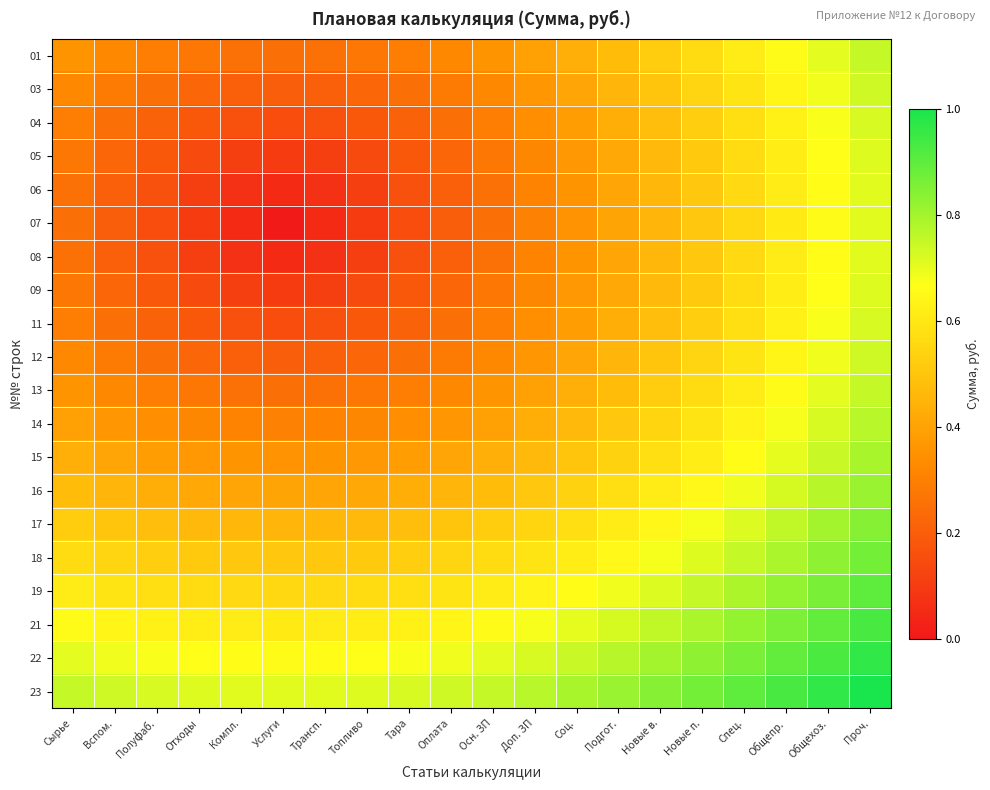

Reading right to left, list all the values displayed in this chart.

01: Проч.=0.8	Общехоз.=0.7	Общепр.=0.7	Спец.=0.6	Новые п.=0.6	Новые в.=0.5	Подгот.=0.5	Соц.=0.4	Доп. ЗП=0.4	Осн. ЗП=0.4	Оплата=0.3	Тара=0.3	Топливо=0.3	Трансп.=0.3	Услуги=0.3	Компл.=0.3	Отходы=0.3	Полуфаб.=0.3	Вспом.=0.3	Сырье=0.4
03: Проч.=0.7	Общехоз.=0.7	Общепр.=0.6	Спец.=0.6	Новые п.=0.5	Новые в.=0.5	Подгот.=0.5	Соц.=0.4	Доп. ЗП=0.4	Осн. ЗП=0.3	Оплата=0.3	Тара=0.3	Топливо=0.2	Трансп.=0.2	Услуги=0.2	Компл.=0.2	Отходы=0.2	Полуфаб.=0.3	Вспом.=0.3	Сырье=0.3
04: Проч.=0.7	Общехоз.=0.7	Общепр.=0.6	Спец.=0.6	Новые п.=0.5	Новые в.=0.5	Подгот.=0.4	Соц.=0.4	Доп. ЗП=0.3	Осн. ЗП=0.3	Оплата=0.3	Тара=0.2	Топливо=0.2	Трансп.=0.2	Услуги=0.2	Компл.=0.2	Отходы=0.2	Полуфаб.=0.2	Вспом.=0.3	Сырье=0.3
05: Проч.=0.7	Общехоз.=0.7	Общепр.=0.6	Спец.=0.6	Новые п.=0.5	Новые в.=0.5	Подгот.=0.4	Соц.=0.4	Доп. ЗП=0.3	Осн. ЗП=0.3	Оплата=0.2	Тара=0.2	Топливо=0.1	Трансп.=0.1	Услуги=0.1	Компл.=0.1	Отходы=0.1	Полуфаб.=0.2	Вспом.=0.2	Сырье=0.3
06: Проч.=0.7	Общехоз.=0.7	Общепр.=0.6	Спец.=0.6	Новые п.=0.5	Новые в.=0.5	Подгот.=0.4	Соц.=0.4	Доп. ЗП=0.3	Осн. ЗП=0.3	Оплата=0.2	Тара=0.2	Топливо=0.1	Трансп.=0.1	Услуги=0.1	Компл.=0.1	Отходы=0.1	Полуфаб.=0.2	Вспом.=0.2	Сырье=0.3
07: Проч.=0.7	Общехоз.=0.7	Общепр.=0.6	Спец.=0.6	Новые п.=0.5	Новые в.=0.5	Подгот.=0.4	Соц.=0.4	Доп. ЗП=0.3	Осн. ЗП=0.3	Оплата=0.2	Тара=0.2	Топливо=0.1	Трансп.=0.1	Услуги=0.0	Компл.=0.1	Отходы=0.1	Полуфаб.=0.2	Вспом.=0.2	Сырье=0.3
08: Проч.=0.7	Общехоз.=0.7	Общепр.=0.6	Спец.=0.6	Новые п.=0.5	Новые в.=0.5	Подгот.=0.4	Соц.=0.4	Доп. ЗП=0.3	Осн. ЗП=0.3	Оплата=0.2	Тара=0.2	Топливо=0.1	Трансп.=0.1	Услуги=0.1	Компл.=0.1	Отходы=0.1	Полуфаб.=0.2	Вспом.=0.2	Сырье=0.3
09: Проч.=0.7	Общехоз.=0.7	Общепр.=0.6	Спец.=0.6	Новые п.=0.5	Новые в.=0.5	Подгот.=0.4	Соц.=0.4	Доп. ЗП=0.3	Осн. ЗП=0.3	Оплата=0.2	Тара=0.2	Топливо=0.1	Трансп.=0.1	Услуги=0.1	Компл.=0.1	Отходы=0.1	Полуфаб.=0.2	Вспом.=0.2	Сырье=0.3
11: Проч.=0.7	Общехоз.=0.7	Общепр.=0.6	Спец.=0.6	Новые п.=0.5	Новые в.=0.5	Подгот.=0.4	Соц.=0.4	Доп. ЗП=0.3	Осн. ЗП=0.3	Оплата=0.3	Тара=0.2	Топливо=0.2	Трансп.=0.2	Услуги=0.2	Компл.=0.2	Отходы=0.2	Полуфаб.=0.2	Вспом.=0.3	Сырье=0.3
12: Проч.=0.7	Общехоз.=0.7	Общепр.=0.6	Спец.=0.6	Новые п.=0.5	Новые в.=0.5	Подгот.=0.5	Соц.=0.4	Доп. ЗП=0.4	Осн. ЗП=0.3	Оплата=0.3	Тара=0.3	Топливо=0.2	Трансп.=0.2	Услуги=0.2	Компл.=0.2	Отходы=0.2	Полуфаб.=0.3	Вспом.=0.3	Сырье=0.3
13: Проч.=0.8	Общехоз.=0.7	Общепр.=0.7	Спец.=0.6	Новые п.=0.6	Новые в.=0.5	Подгот.=0.5	Соц.=0.4	Доп. ЗП=0.4	Осн. ЗП=0.4	Оплата=0.3	Тара=0.3	Топливо=0.3	Трансп.=0.3	Услуги=0.3	Компл.=0.3	Отходы=0.3	Полуфаб.=0.3	Вспом.=0.3	Сырье=0.4
14: Проч.=0.8	Общехоз.=0.7	Общепр.=0.7	Спец.=0.6	Новые п.=0.6	Новые в.=0.5	Подгот.=0.5	Соц.=0.5	Доп. ЗП=0.4	Осн. ЗП=0.4	Оплата=0.4	Тара=0.3	Топливо=0.3	Трансп.=0.3	Услуги=0.3	Компл.=0.3	Отходы=0.3	Полуфаб.=0.3	Вспом.=0.4	Сырье=0.4
15: Проч.=0.8	Общехоз.=0.7	Общепр.=0.7	Спец.=0.7	Новые п.=0.6	Новые в.=0.6	Подгот.=0.5	Соц.=0.5	Доп. ЗП=0.5	Осн. ЗП=0.4	Оплата=0.4	Тара=0.4	Топливо=0.4	Трансп.=0.4	Услуги=0.4	Компл.=0.4	Отходы=0.4	Полуфаб.=0.4	Вспом.=0.4	Сырье=0.4
16: Проч.=0.8	Общехоз.=0.8	Общепр.=0.7	Спец.=0.7	Новые п.=0.6	Новые в.=0.6	Подгот.=0.6	Соц.=0.5	Доп. ЗП=0.5	Осн. ЗП=0.5	Оплата=0.5	Тара=0.4	Топливо=0.4	Трансп.=0.4	Услуги=0.4	Компл.=0.4	Отходы=0.4	Полуфаб.=0.4	Вспом.=0.5	Сырье=0.5
17: Проч.=0.8	Общехоз.=0.8	Общепр.=0.8	Спец.=0.7	Новые п.=0.7	Новые в.=0.6	Подгот.=0.6	Соц.=0.6	Доп. ЗП=0.5	Осн. ЗП=0.5	Оплата=0.5	Тара=0.5	Топливо=0.5	Трансп.=0.5	Услуги=0.5	Компл.=0.5	Отходы=0.5	Полуфаб.=0.5	Вспом.=0.5	Сырье=0.5
18: Проч.=0.9	Общехоз.=0.8	Общепр.=0.8	Спец.=0.8	Новые п.=0.7	Новые в.=0.7	Подгот.=0.6	Соц.=0.6	Доп. ЗП=0.6	Осн. ЗП=0.6	Оплата=0.5	Тара=0.5	Топливо=0.5	Трансп.=0.5	Услуги=0.5	Компл.=0.5	Отходы=0.5	Полуфаб.=0.5	Вспом.=0.5	Сырье=0.6
19: Проч.=0.9	Общехоз.=0.9	Общепр.=0.8	Спец.=0.8	Новые п.=0.8	Новые в.=0.7	Подгот.=0.7	Соц.=0.7	Доп. ЗП=0.6	Осн. ЗП=0.6	Оплата=0.6	Тара=0.6	Топливо=0.6	Трансп.=0.6	Услуги=0.6	Компл.=0.6	Отходы=0.6	Полуфаб.=0.6	Вспом.=0.6	Сырье=0.6
21: Проч.=0.9	Общехоз.=0.9	Общепр.=0.9	Спец.=0.8	Новые п.=0.8	Новые в.=0.8	Подгот.=0.7	Соц.=0.7	Доп. ЗП=0.7	Осн. ЗП=0.7	Оплата=0.6	Тара=0.6	Топливо=0.6	Трансп.=0.6	Услуги=0.6	Компл.=0.6	Отходы=0.6	Полуфаб.=0.6	Вспом.=0.6	Сырье=0.7
22: Проч.=1.0	Общехоз.=0.9	Общепр.=0.9	Спец.=0.9	Новые п.=0.8	Новые в.=0.8	Подгот.=0.8	Соц.=0.7	Доп. ЗП=0.7	Осн. ЗП=0.7	Оплата=0.7	Тара=0.7	Топливо=0.7	Трансп.=0.7	Услуги=0.7	Компл.=0.7	Отходы=0.7	Полуфаб.=0.7	Вспом.=0.7	Сырье=0.7
23: Проч.=1.0	Общехоз.=1.0	Общепр.=0.9	Спец.=0.9	Новые п.=0.9	Новые в.=0.8	Подгот.=0.8	Соц.=0.8	Доп. ЗП=0.8	Осн. ЗП=0.8	Оплата=0.7	Тара=0.7	Топливо=0.7	Трансп.=0.7	Услуги=0.7	Компл.=0.7	Отходы=0.7	Полуфаб.=0.7	Вспом.=0.7	Сырье=0.8